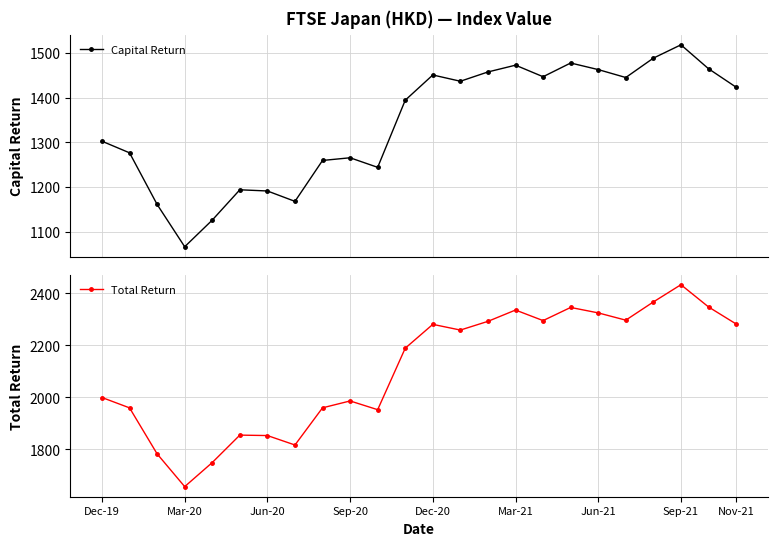

True or false: Total Return and Capital Return cross at least once.

False